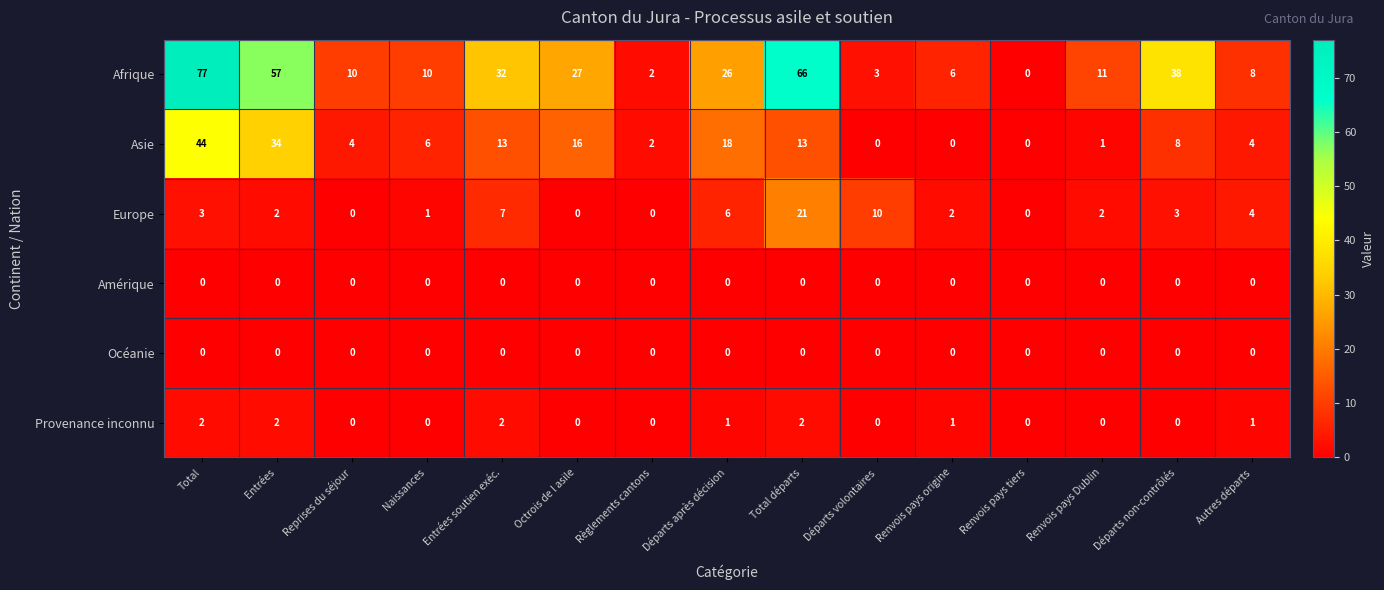

Which series changed the most between Total and Entrées?

Afrique